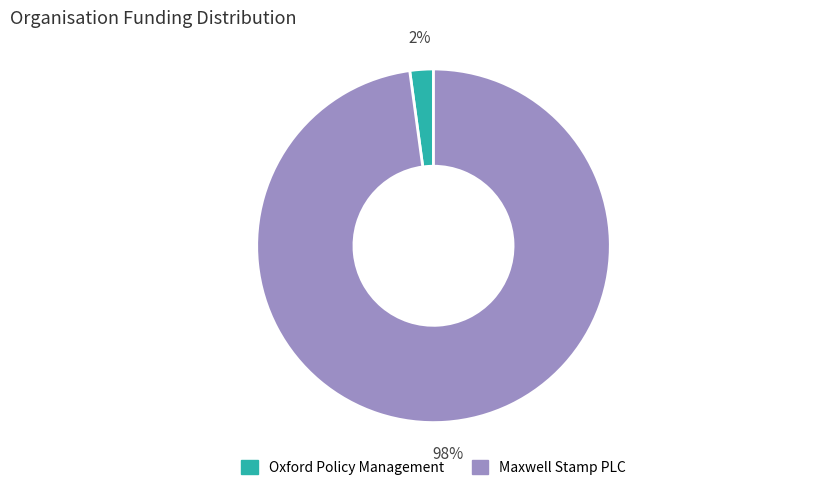

Which slice is the largest?

Maxwell Stamp PLC